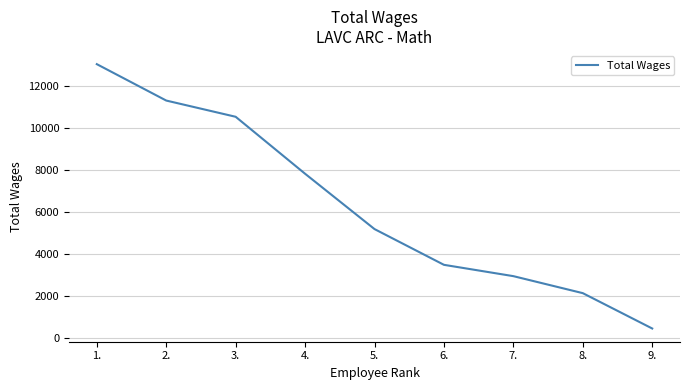

List the labels in order of value, largest first.

1., 2., 3., 4., 5., 6., 7., 8., 9.